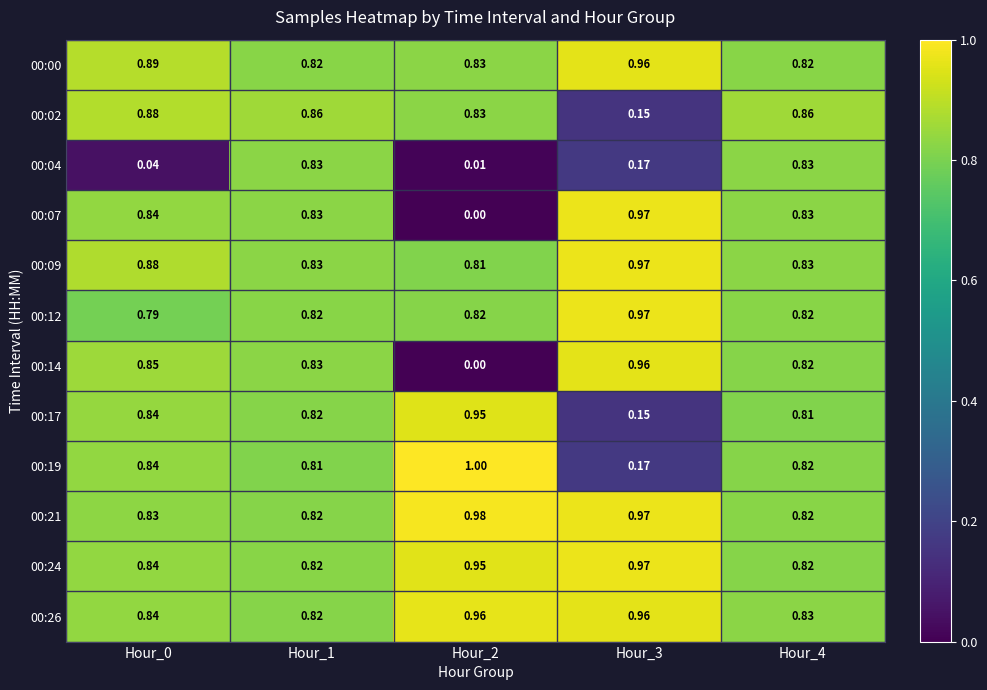

Is the value of 00:17 at Hour_2 greater than the value of 00:07 at Hour_2?

Yes